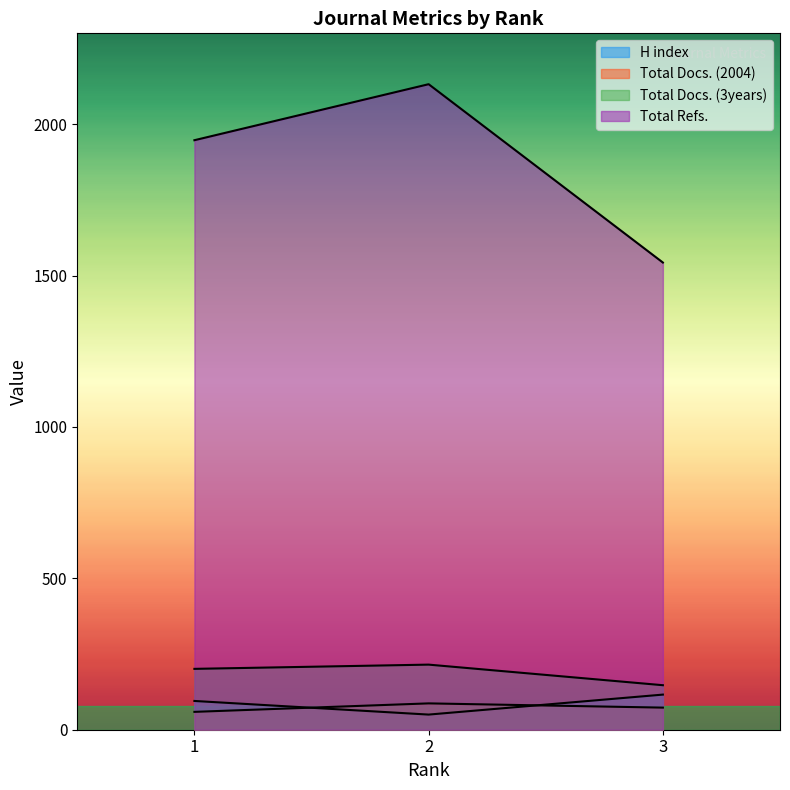

What is the difference between the Total Docs. (2004) values at 1 and 3?

14